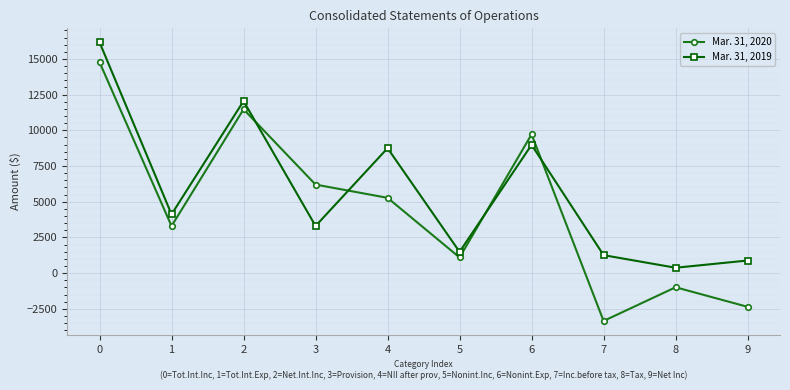

The value of Mar. 31, 2019 at 3 is 1627. True or false?

False